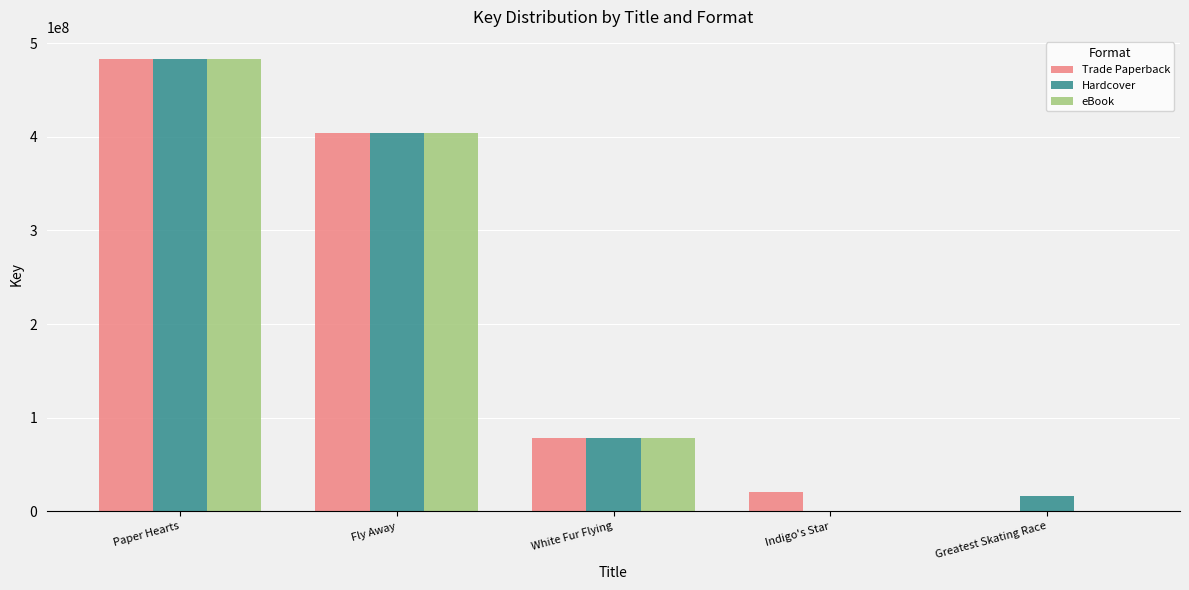

At which category is the sum across all series the highest?

Paper Hearts